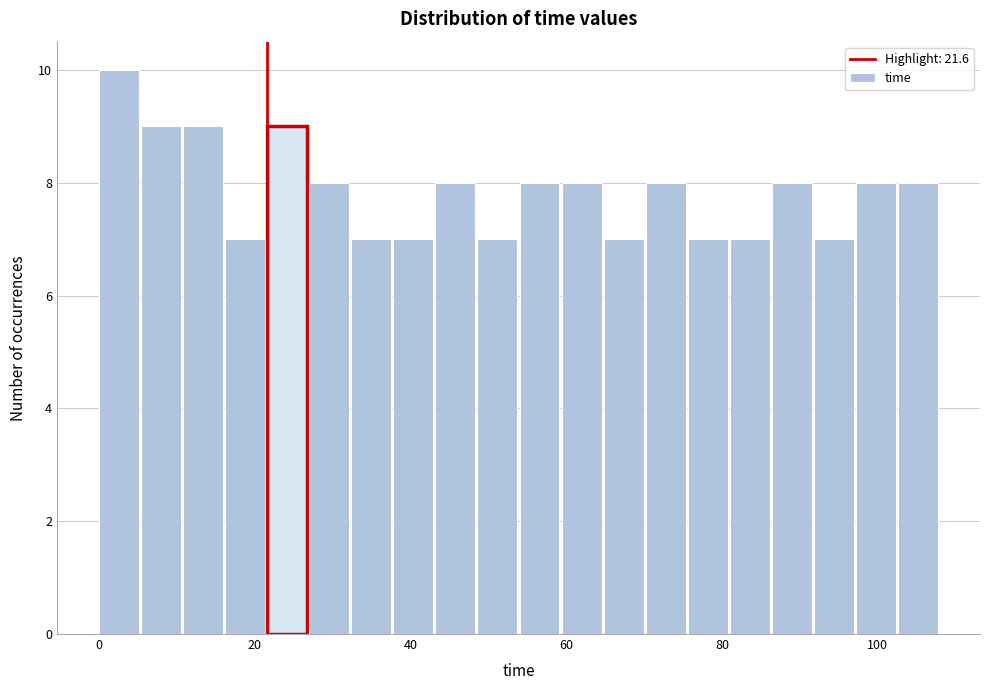

Around what value on the x-axis is the tallest bar? Give the approximate position of its centre, as read against the axis.

2